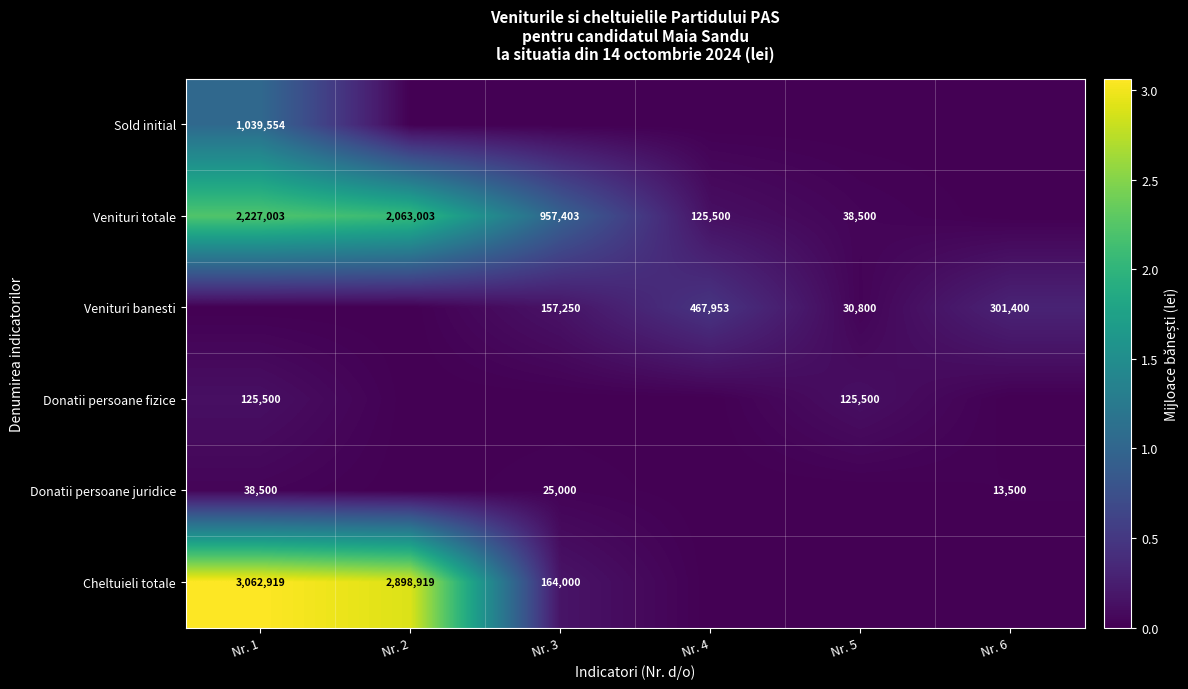

True or false: Venituri totale has a value of 1206373 at Nr. 2.

False